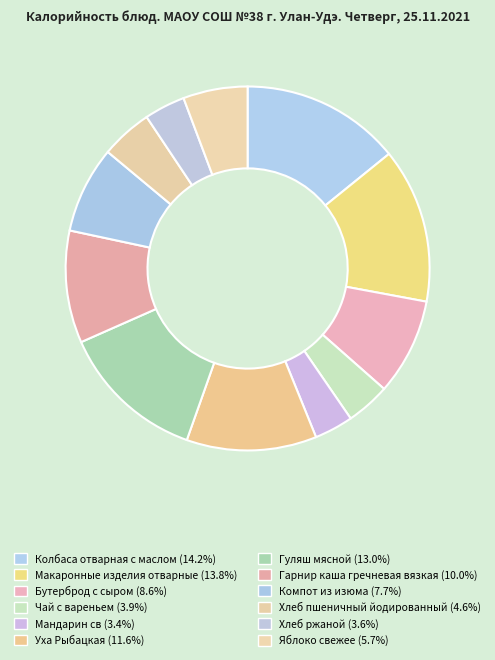

Does any single category account for the majority?

No